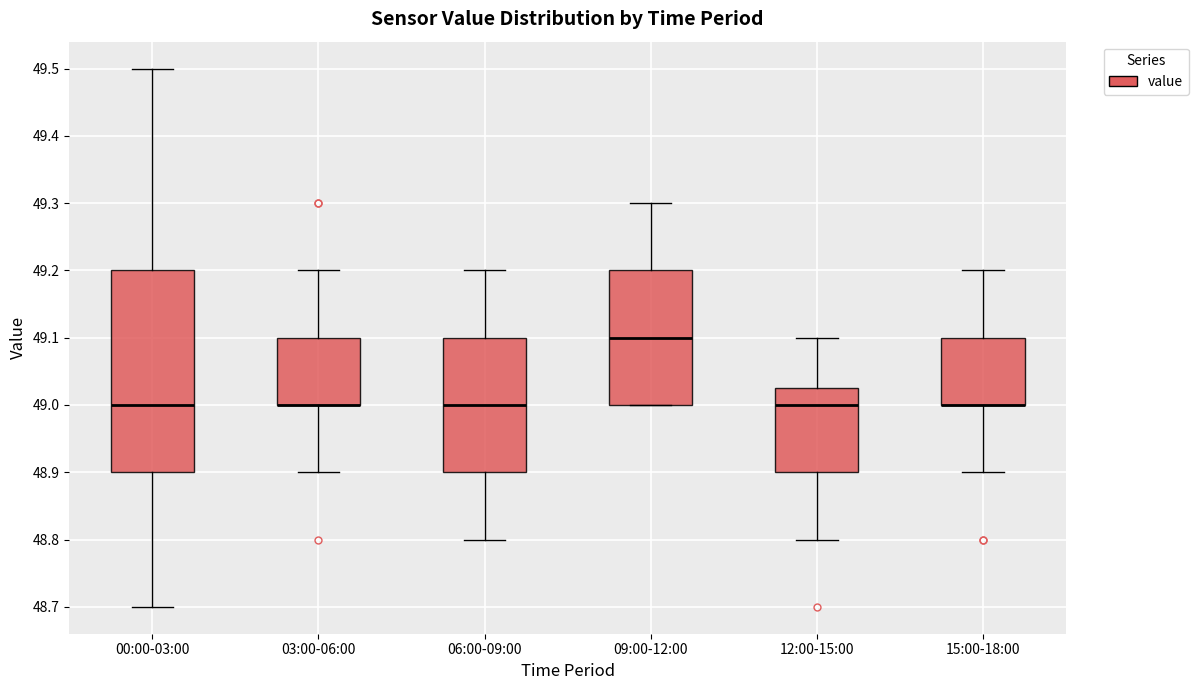

Reading left to right, transcribe this box plot: for each box, give where its median line is, the range the box spans, and where its two whiskers end, as read against the y-axis. The values are not printed on the chart, so give them approximately, as read against the axis.

00:00-03:00: median 49.00, box 48.90 to 49.20, whiskers 48.70 to 49.50
03:00-06:00: median 49.00 (drawn on the box's lower edge), box 49.00 to 49.10, whiskers 48.90 to 49.20
06:00-09:00: median 49.00, box 48.90 to 49.10, whiskers 48.80 to 49.20
09:00-12:00: median 49.10, box 49.00 to 49.20, whiskers 49.00 to 49.30
12:00-15:00: median 49.00, box 48.90 to 49.03, whiskers 48.80 to 49.10
15:00-18:00: median 49.00 (drawn on the box's lower edge), box 49.00 to 49.10, whiskers 48.90 to 49.20